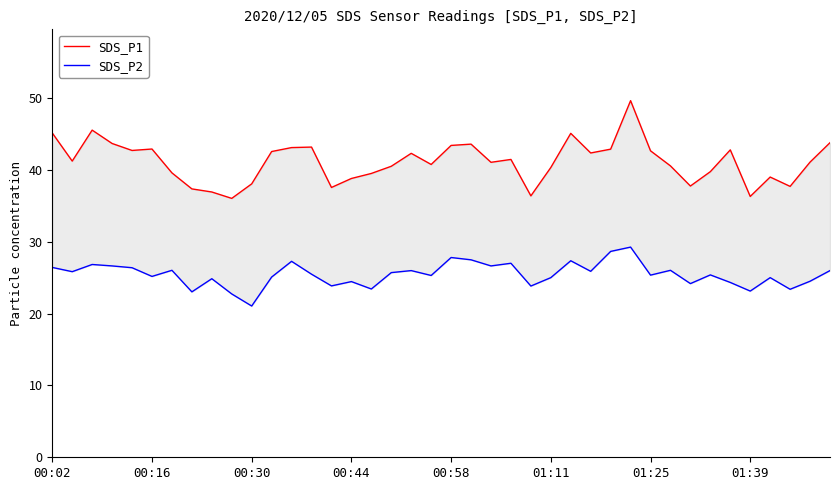

Rank the series by their maximum value, from lowest to highest.

SDS_P2, SDS_P1